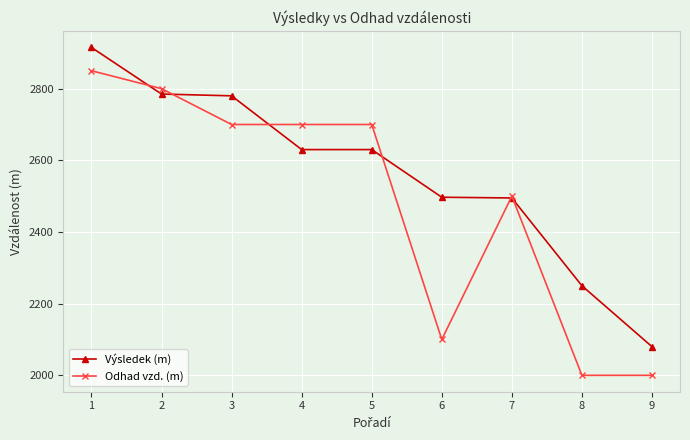

Rank the series by their maximum value, from lowest to highest.

Odhad vzd. (m), Výsledek (m)